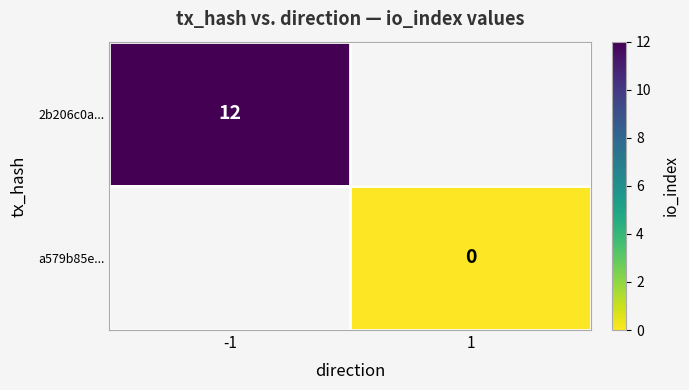

Count the number of data series in this chart.

2